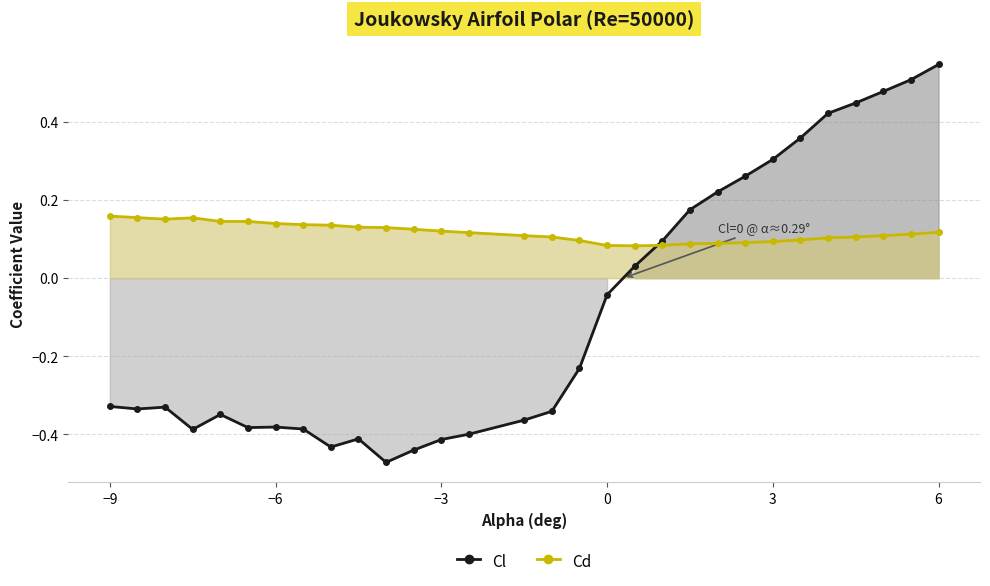

What is the approximate value of Cd at 3?

0.1